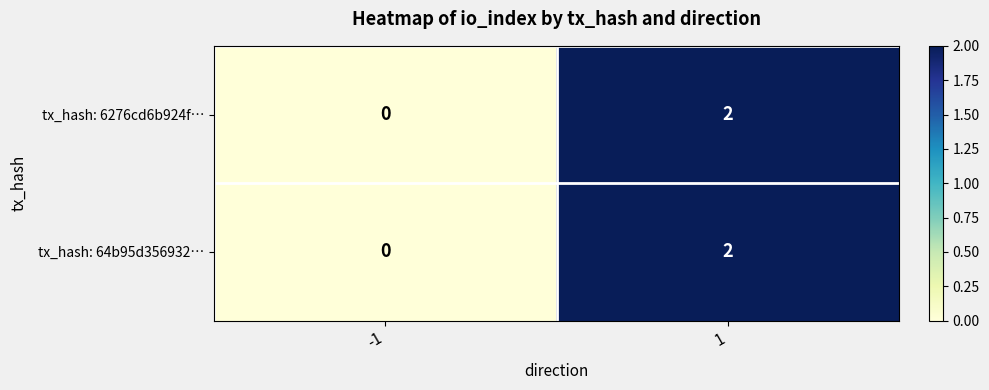

At which category is the sum across all series the highest?

1